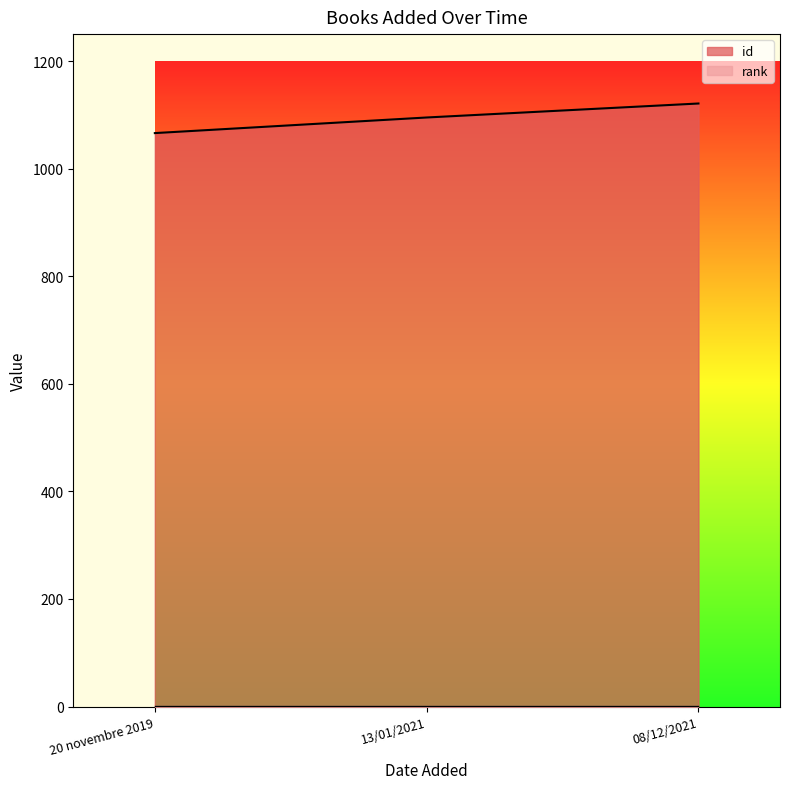

Which category has the highest value across all series?

08/12/2021